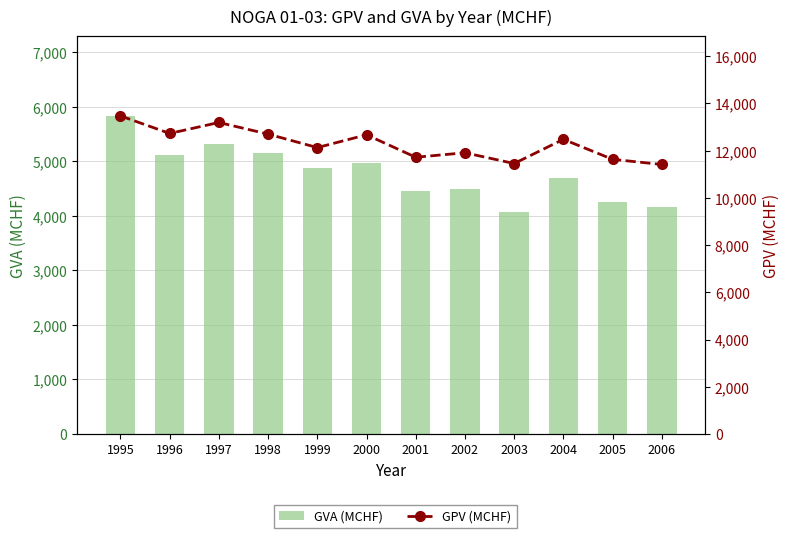

What is the spread (max minus min) of values at 2005?

7370.4